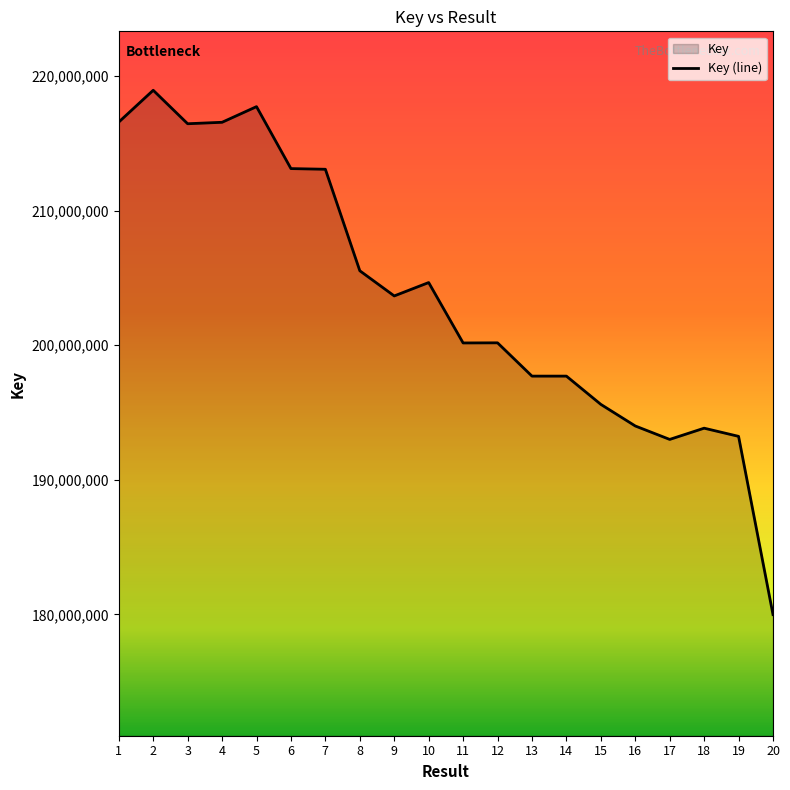

What is the change in value from 4 to 16?

-22565101